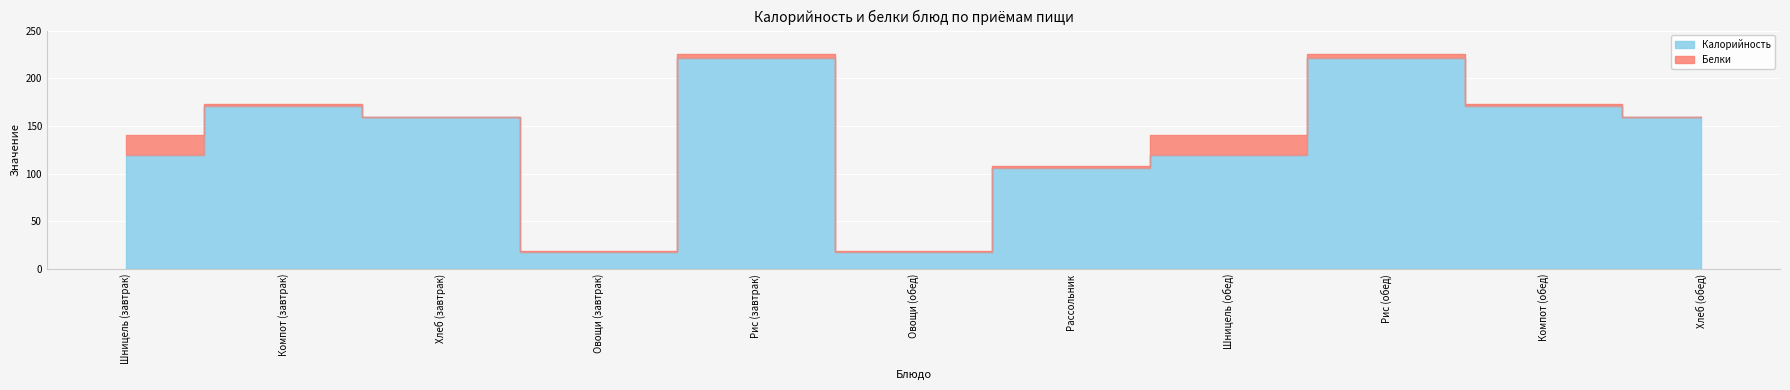

Is it true that the value at Рассольник is 106.0?

True